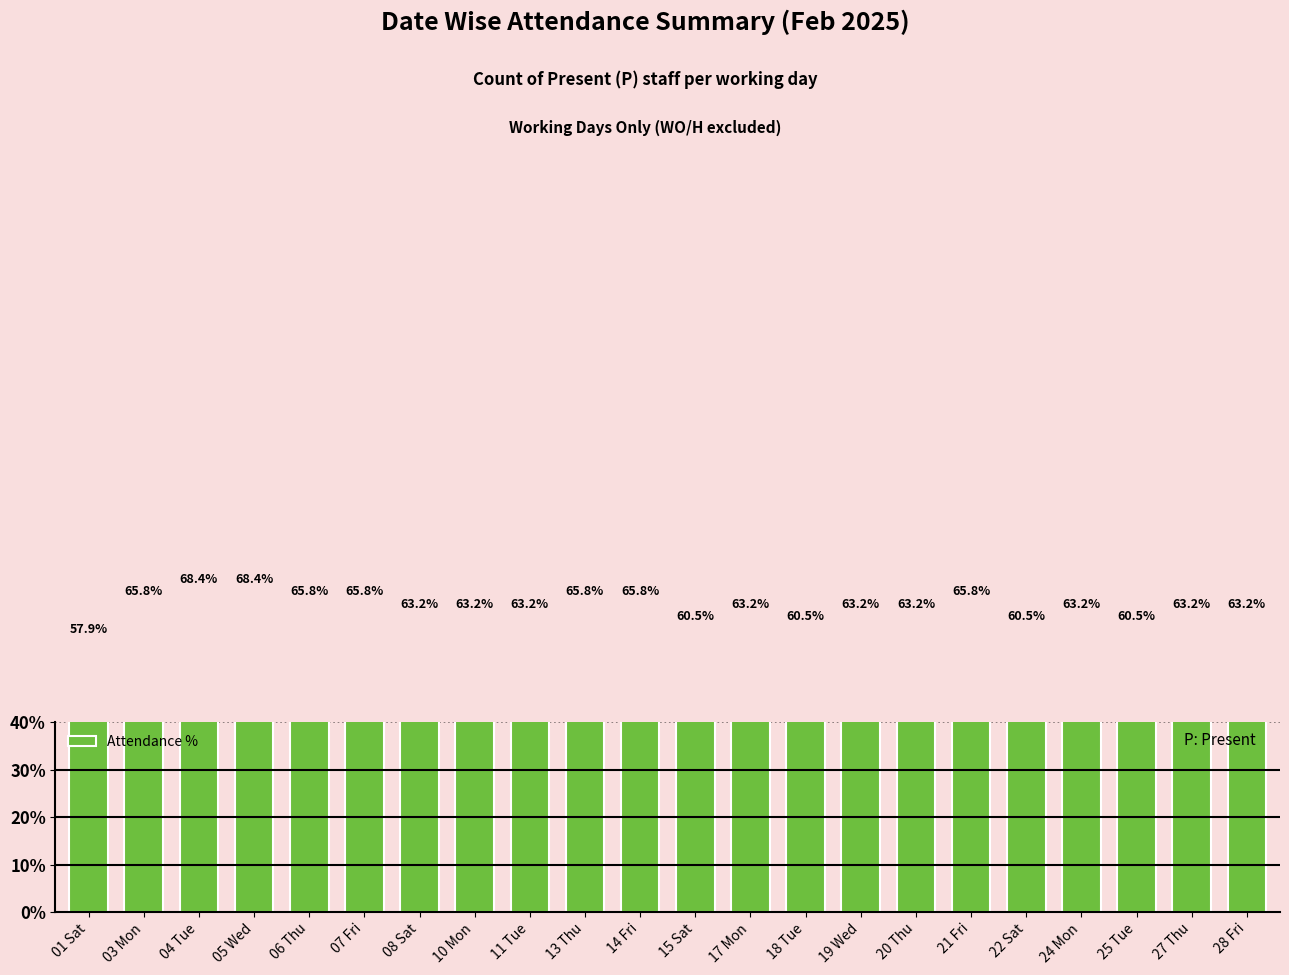

How many data points does each series have?

22